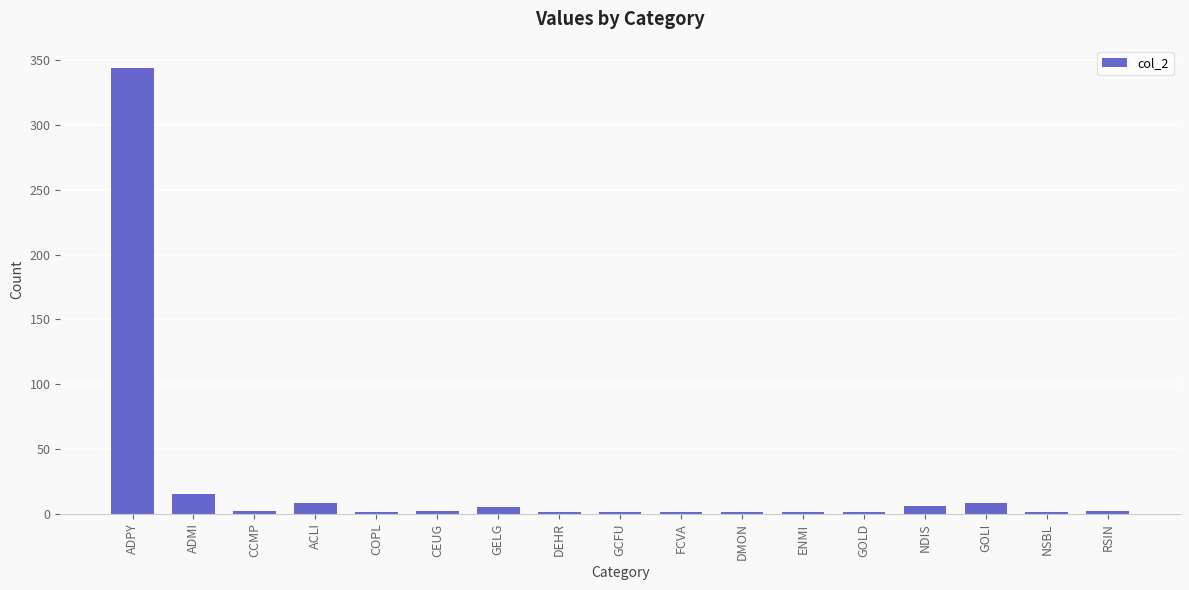

What is the maximum value shown in the chart?

344